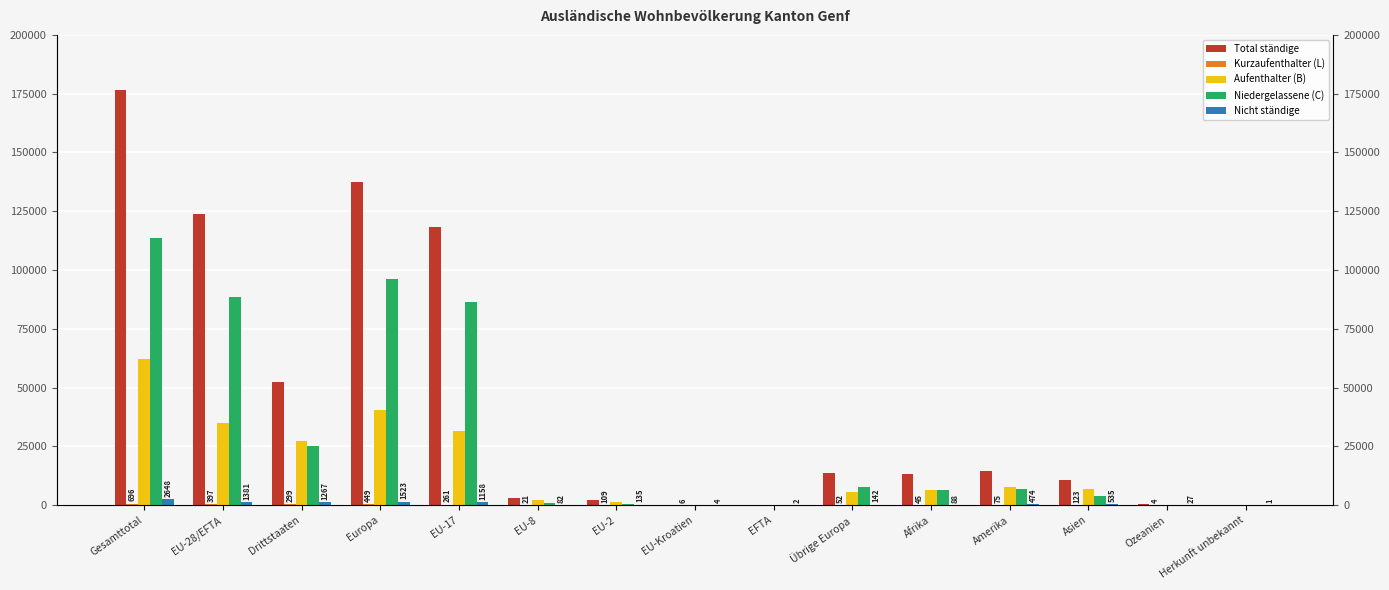

Is the value of Nicht ständige at Amerika greater than the value of Aufenthalter (B) at Gesamttotal?

No